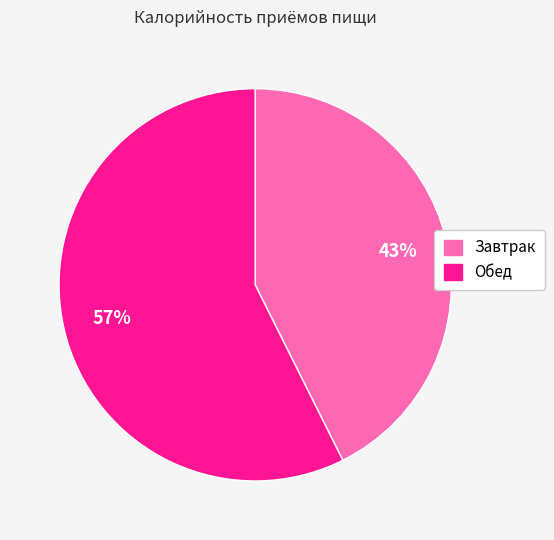

To the nearest percent, what is the combined percentage of Завтрак and Обед?

100%